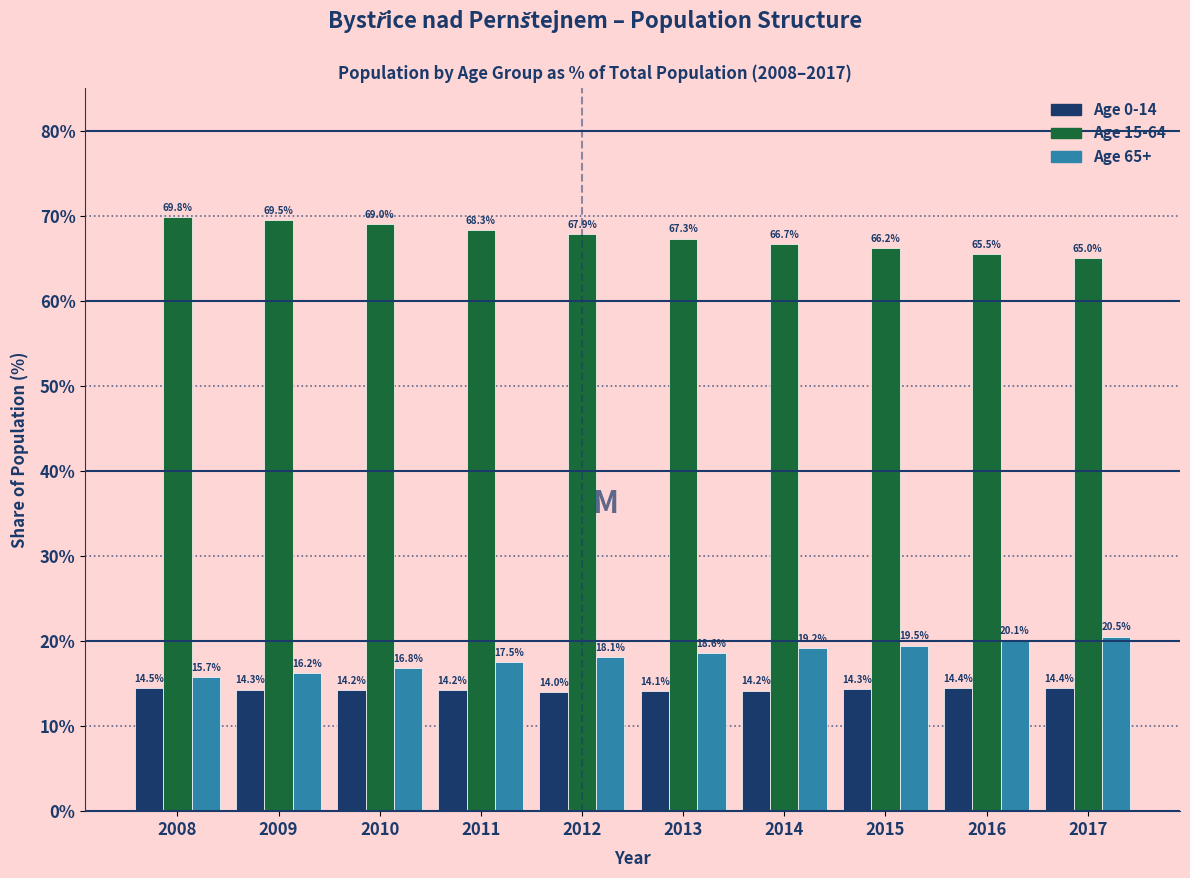

Reading left to right, list all the values displayed in this chart.

Age 0-14: 2008=14.5	2009=14.3	2010=14.2	2011=14.2	2012=14.0	2013=14.1	2014=14.2	2015=14.3	2016=14.4	2017=14.4
Age 15-64: 2008=69.8	2009=69.5	2010=69.0	2011=68.3	2012=67.9	2013=67.3	2014=66.7	2015=66.2	2016=65.5	2017=65.0
Age 65+: 2008=15.7	2009=16.2	2010=16.8	2011=17.5	2012=18.1	2013=18.6	2014=19.2	2015=19.5	2016=20.1	2017=20.5